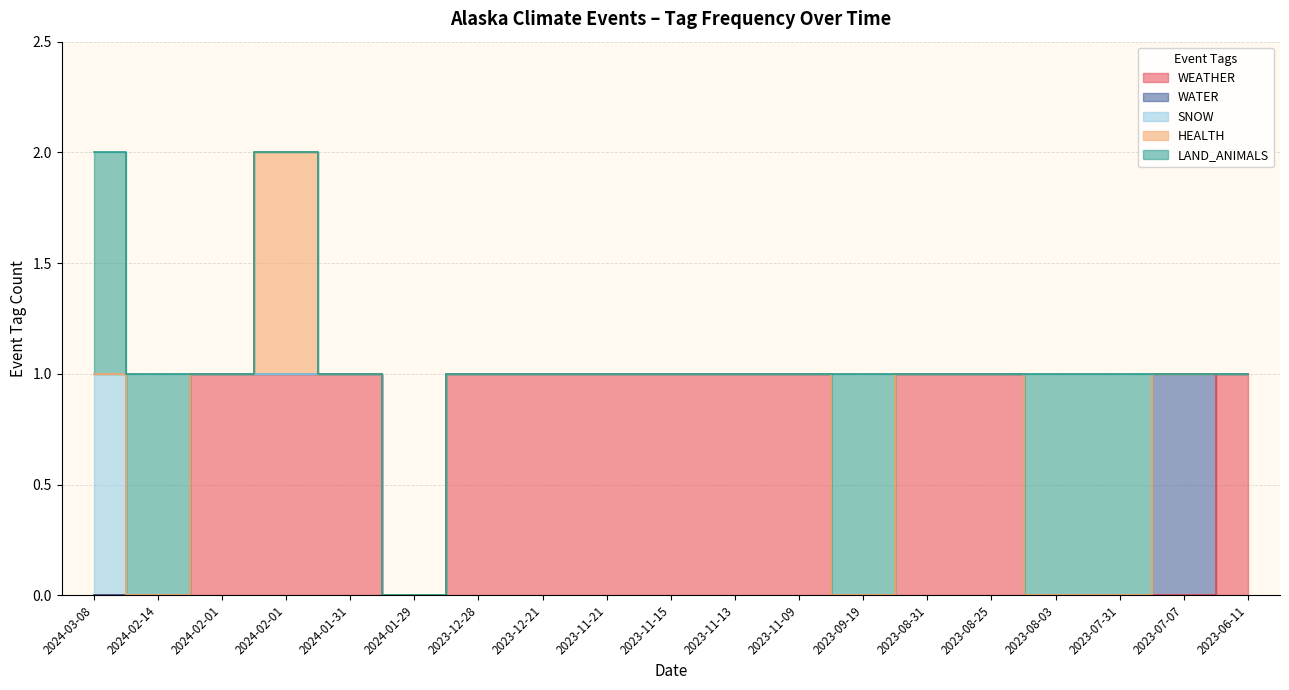

True or false: LAND_ANIMALS and HEALTH cross at least once.

False